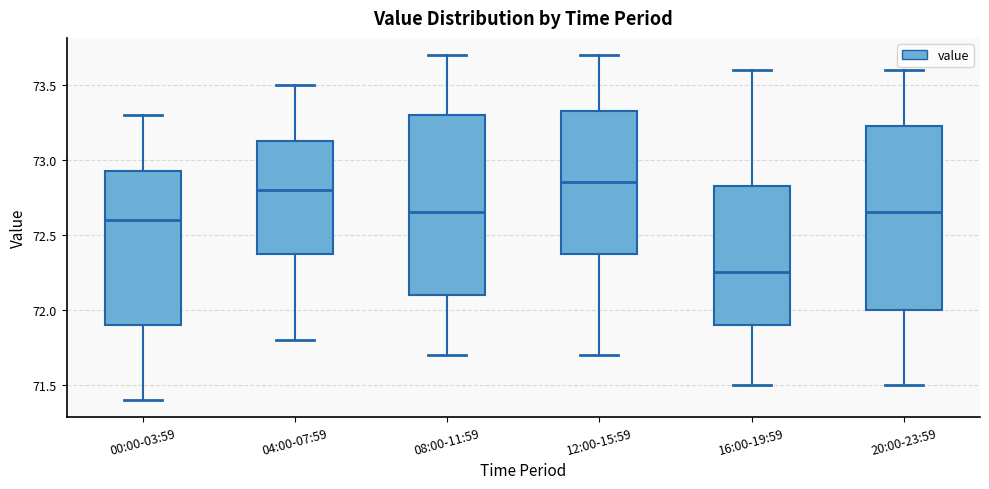

Which box's median line is the lowest?

16:00-19:59